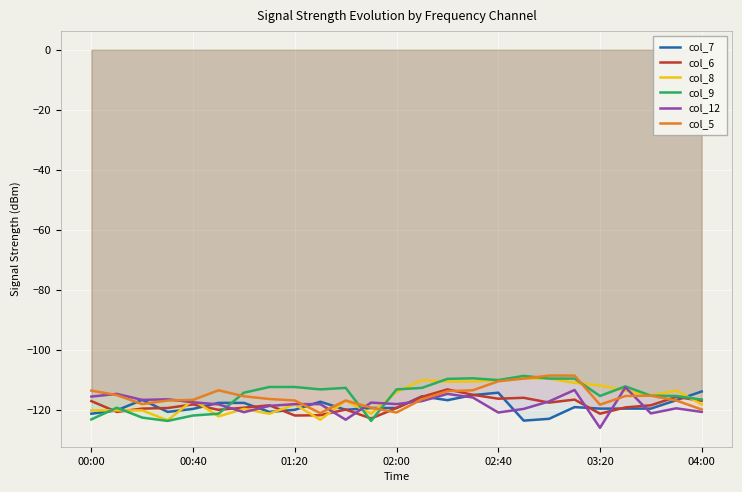

Reading left to right, extract all data points from this chart.

col_7: -121.2	-120.1	-116.6	-120.6	-119.6	-117.6	-117.6	-120.6	-119.9	-117.2	-119.9	-119.3	-119.3	-115.4	-116.7	-115.0	-114.2	-123.5	-122.9	-119.0	-119.5	-119.5	-119.5	-116.7	-113.8
col_6: -117.0	-120.6	-119.5	-119.3	-118.1	-119.9	-119.2	-118.4	-121.8	-121.7	-119.8	-122.8	-119.3	-115.6	-113.1	-114.9	-116.2	-115.9	-117.5	-116.5	-121.2	-119.1	-118.4	-115.6	-116.9
col_8: -120.1	-120.1	-120.1	-123.4	-116.6	-122.1	-119.6	-121.2	-118.1	-123.2	-116.9	-121.2	-114.0	-110.0	-110.5	-110.5	-110.0	-109.5	-109.5	-110.9	-111.8	-113.5	-115.1	-113.5	-118.1
col_9: -123.1	-119.2	-122.5	-123.6	-121.8	-121.2	-114.2	-112.3	-112.3	-113.1	-112.6	-123.6	-113.1	-112.6	-109.6	-109.4	-110.0	-108.6	-109.5	-109.5	-115.3	-112.1	-115.2	-115.3	-116.5
col_12: -115.5	-114.6	-116.6	-116.4	-117.4	-118.1	-120.7	-118.6	-118.0	-118.0	-123.2	-117.5	-118.0	-117.0	-114.6	-115.8	-120.8	-119.6	-117.1	-113.3	-125.9	-112.4	-121.1	-119.4	-120.6
col_5: -113.5	-115.0	-118.0	-116.8	-116.6	-113.4	-115.4	-116.3	-116.8	-121.0	-116.8	-119.2	-120.8	-116.4	-113.7	-113.4	-110.4	-109.5	-108.5	-108.5	-118.2	-115.3	-115.2	-116.8	-119.8